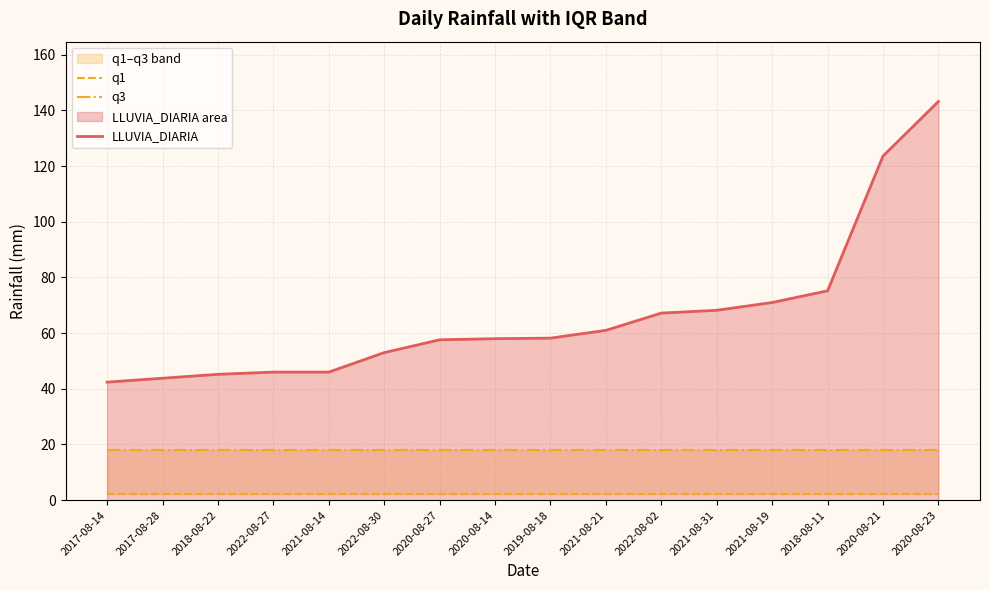

What is the maximum value shown in the chart?

143.2